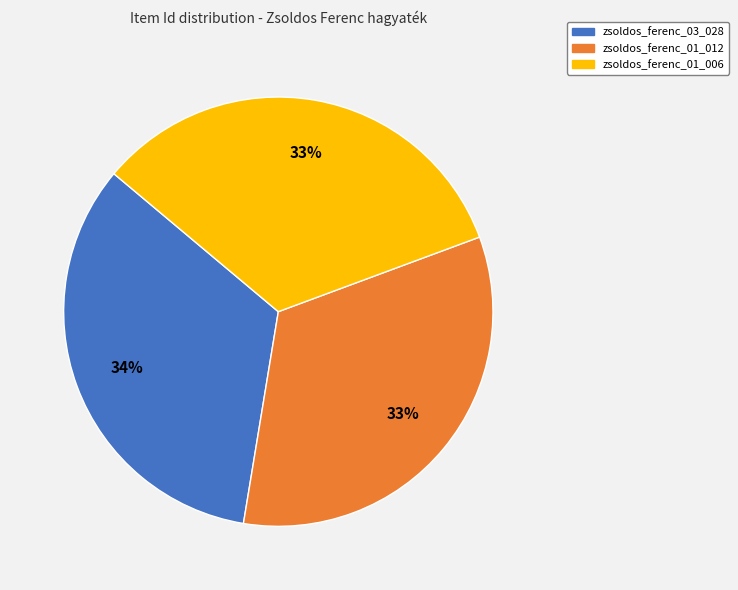

Does zsoldos_ferenc_01_012 account for over 50% of the chart?

No